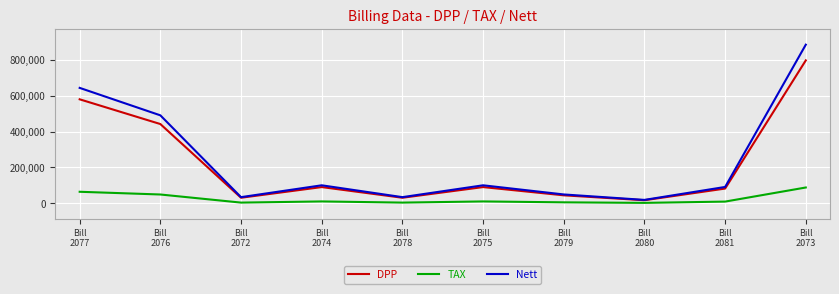

What are all the series names shown in the legend?

DPP, TAX, Nett